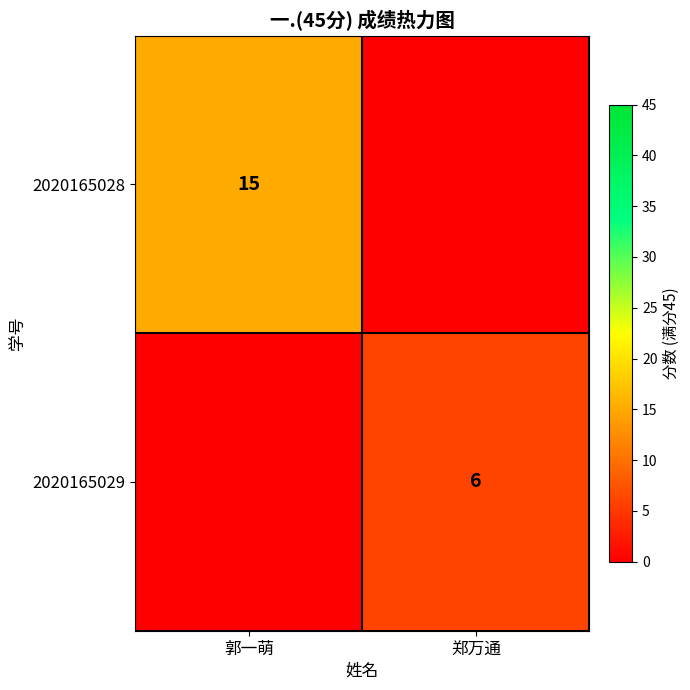

Is it true that 2020165028 equals 15 at 郭一萌?

True